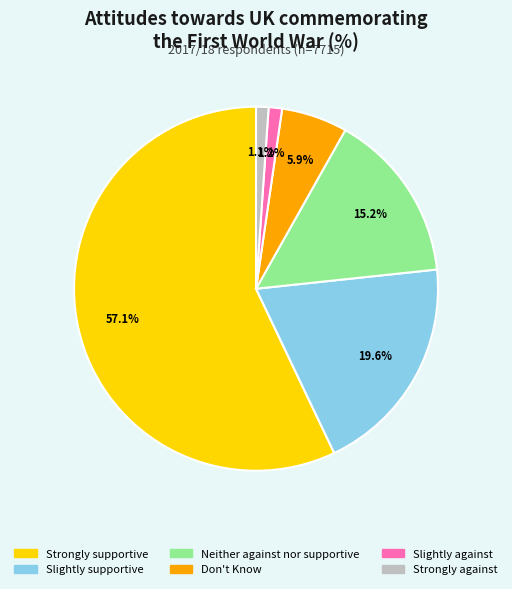

True or false: Slightly supportive accounts for 28% of the total.

False